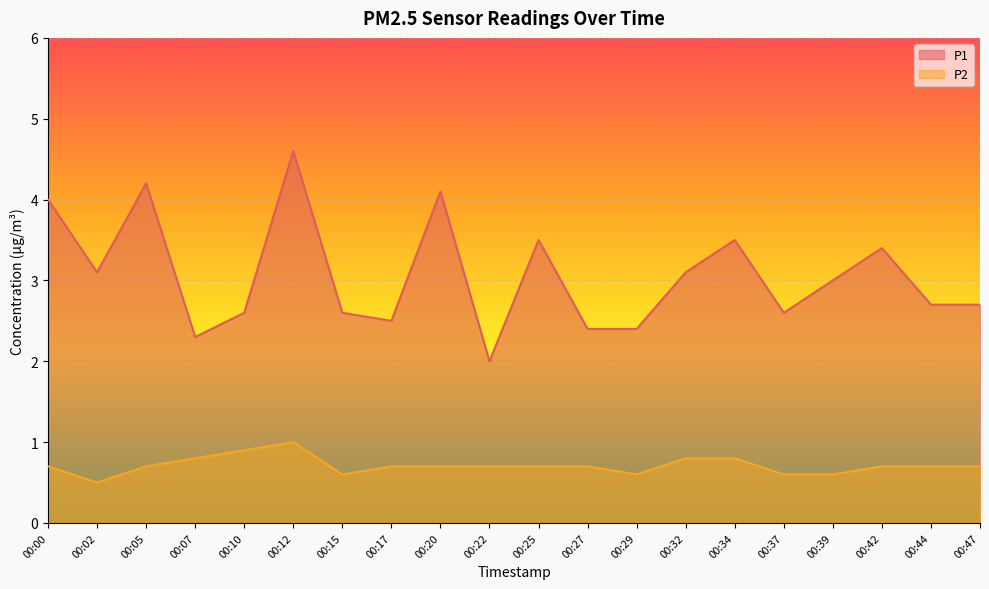

Where is the first local maximum for P2?

00:12